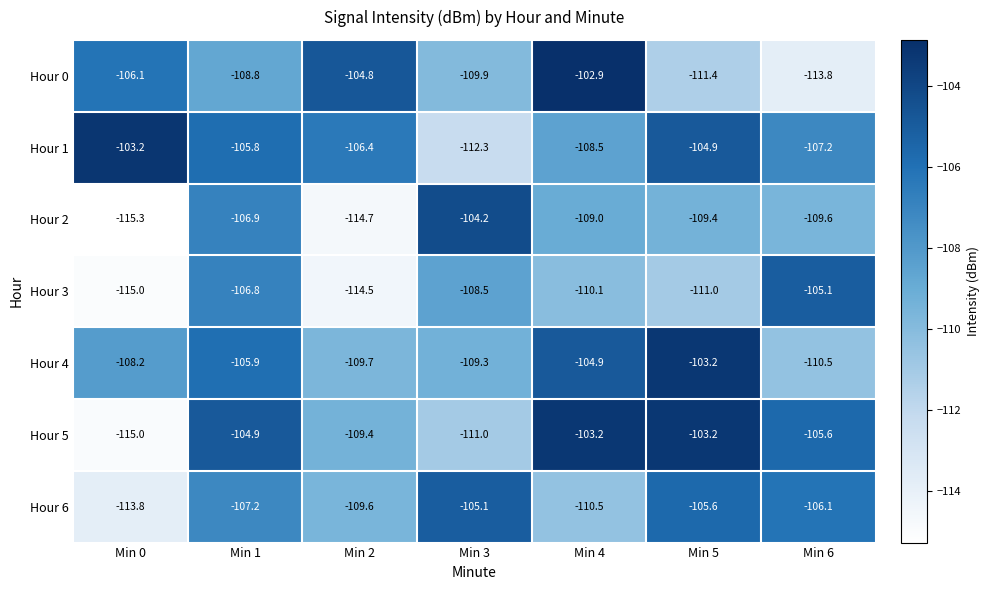

Which series has the largest total across all categories?

Hour 1